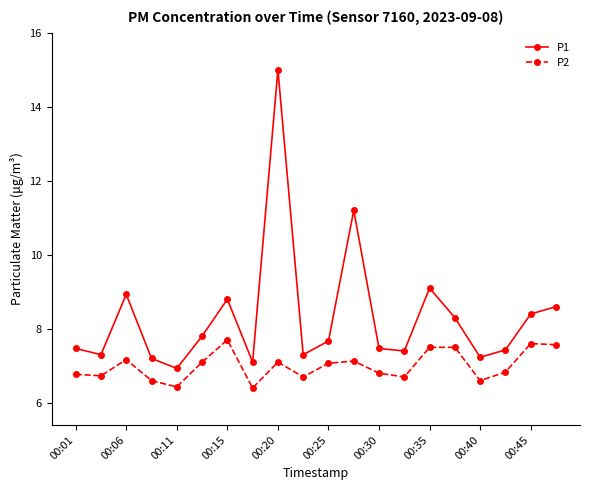

Rank the series by their maximum value, from lowest to highest.

P2, P1